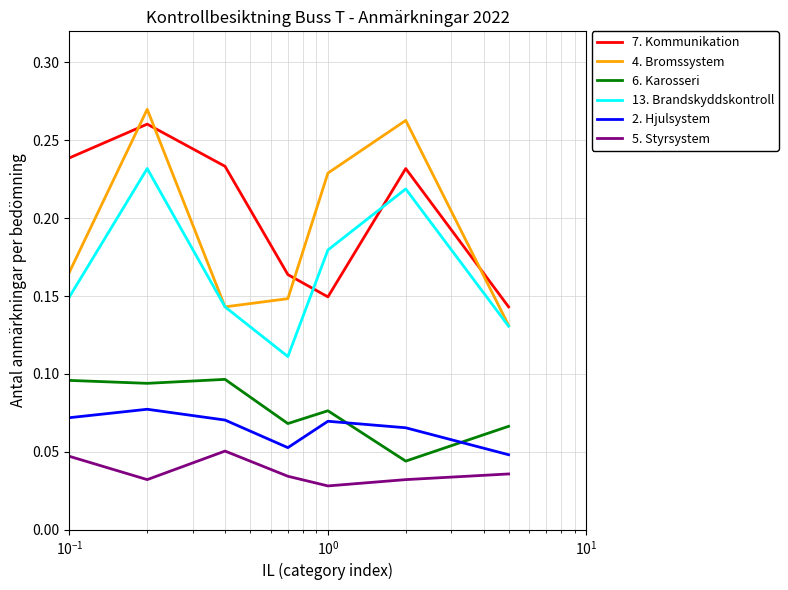

Which series has the widest spread of values?

4. Bromssystem